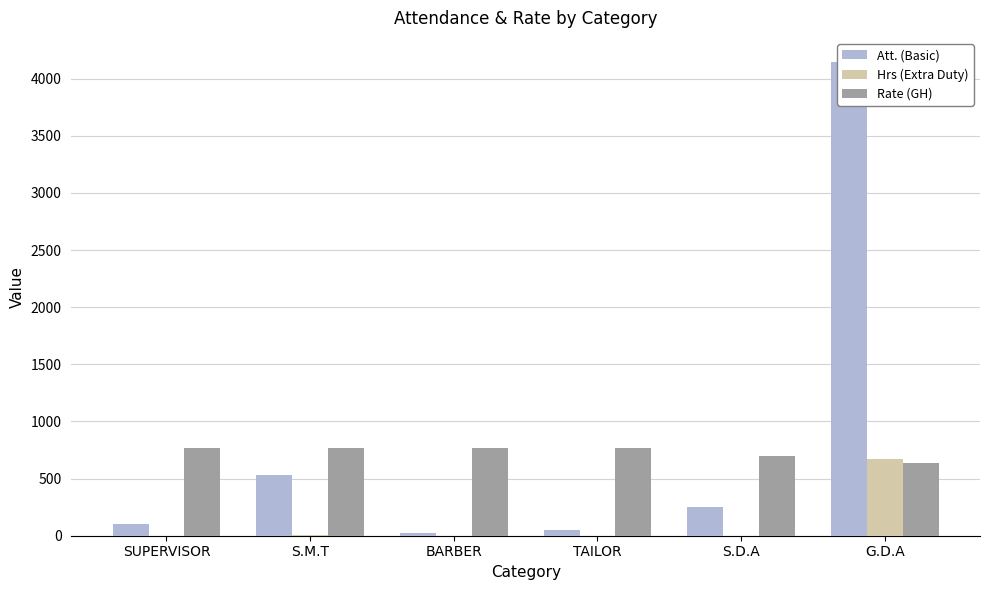

At which category does the chart reach its peak across all series?

G.D.A